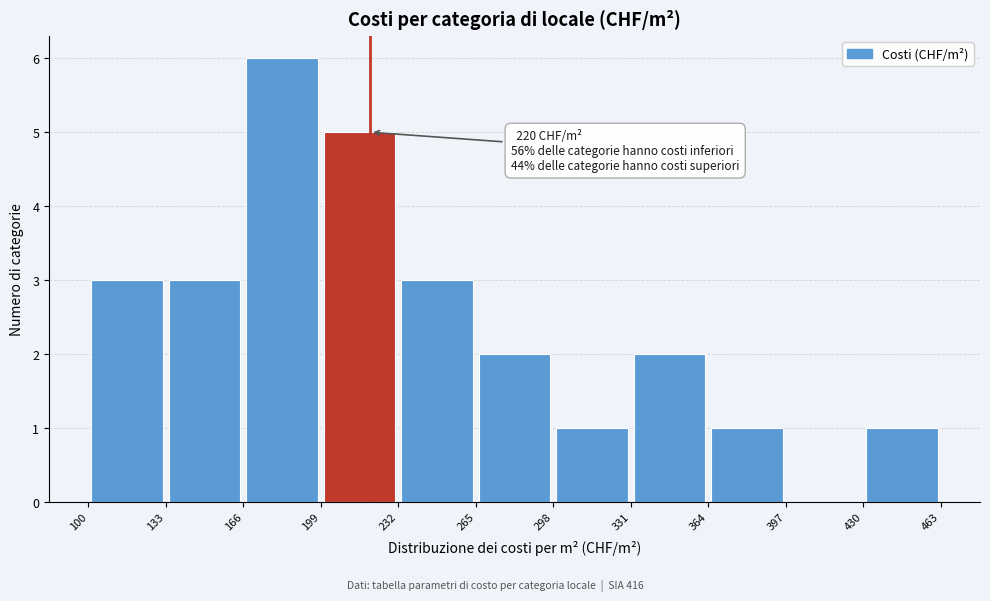

Over which range of the x-axis is the bar tallest?

166 to 199